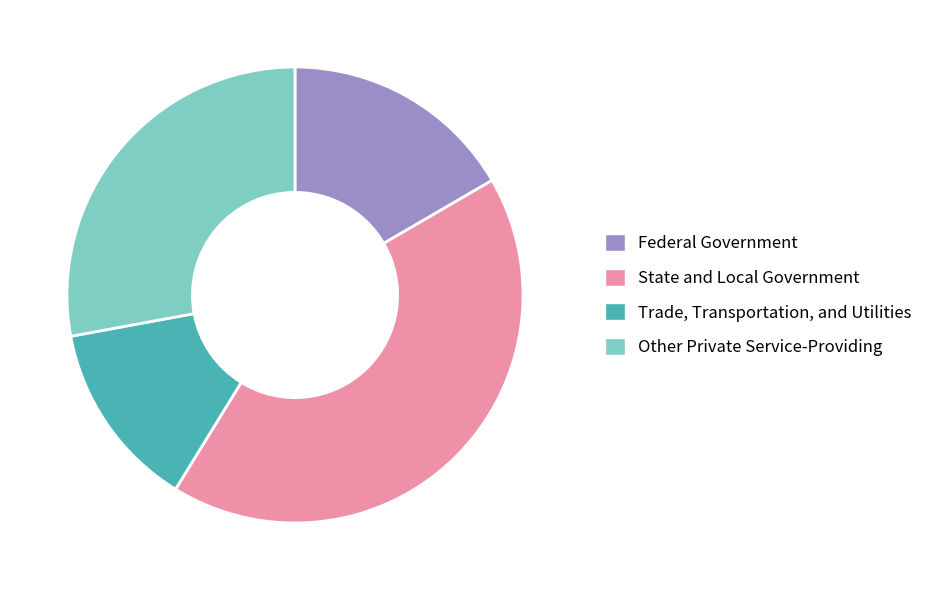

Do State and Local Government and Other Private Service-Providing together represent more than half of the pie?

Yes